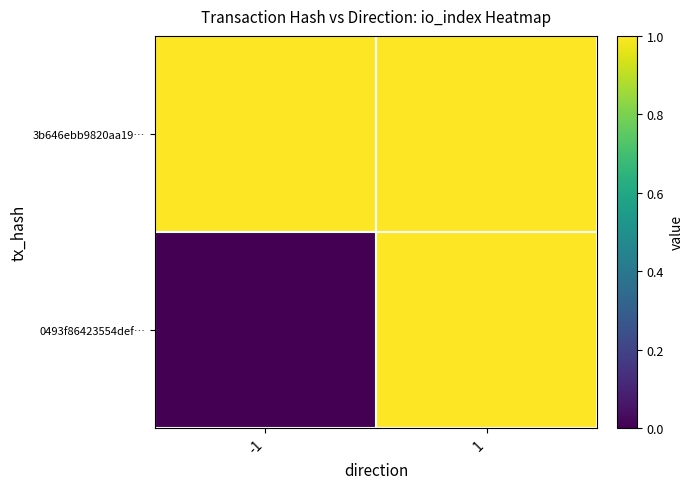

List the series in order of their peak value, highest first.

3b646ebb9820aa19…, 0493f86423554def…